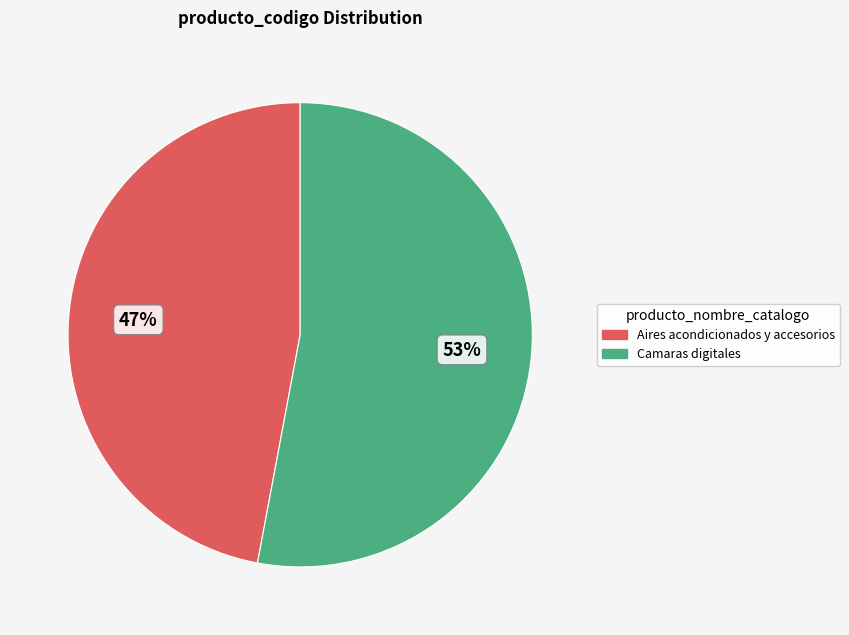

Approximately how many times larger is the value at Camaras digitales compared to Aires acondicionados y accesorios?

1.1